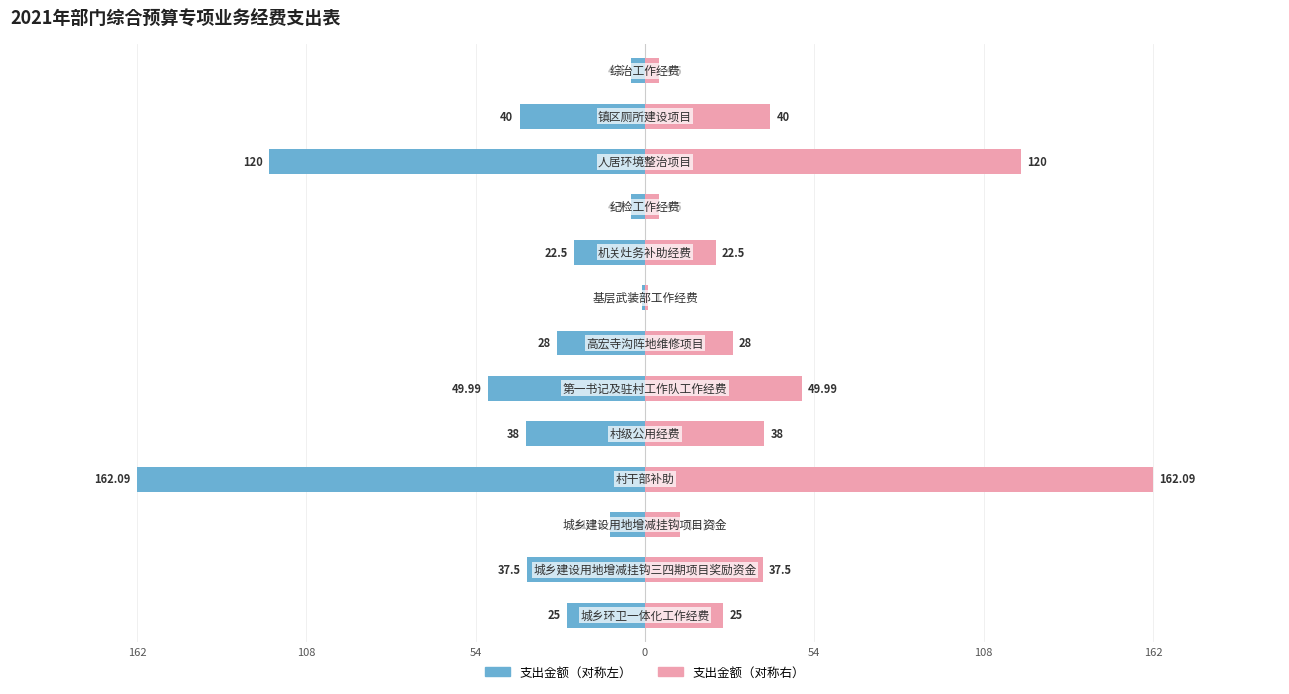

How many values in the 项目金额（右） series are below 28?

6